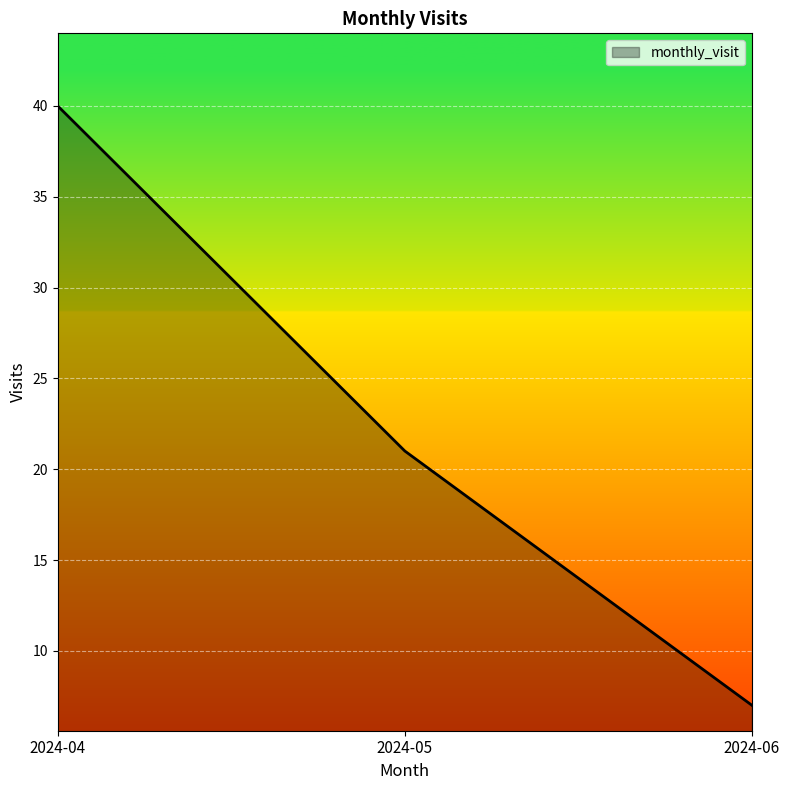

Does the chart have visible grid lines?

Yes